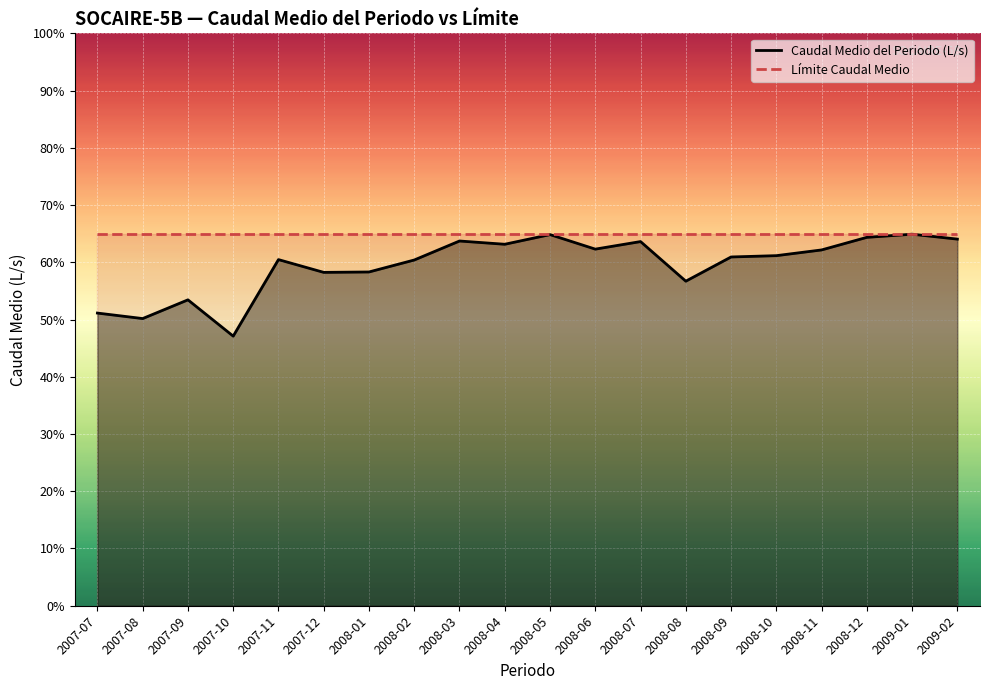

What is the sum of all Límite Caudal Medio values?

1300.0